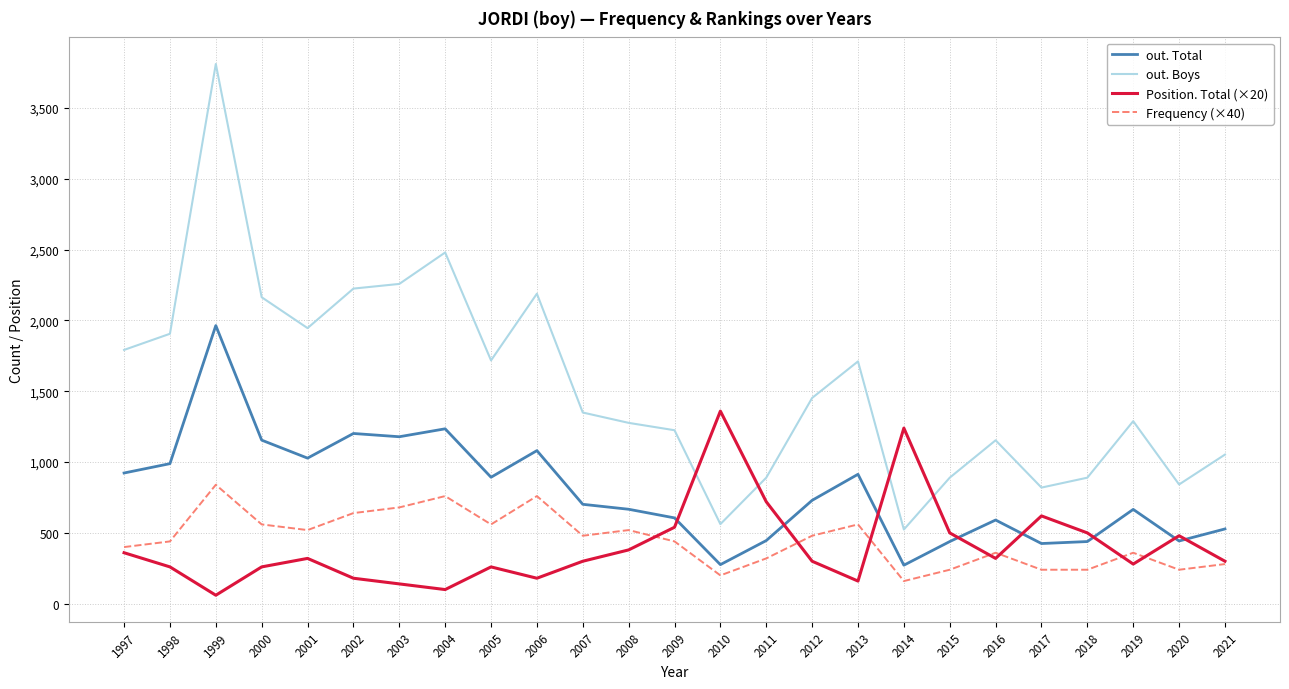

What is the total value across all series at 2003?

4257